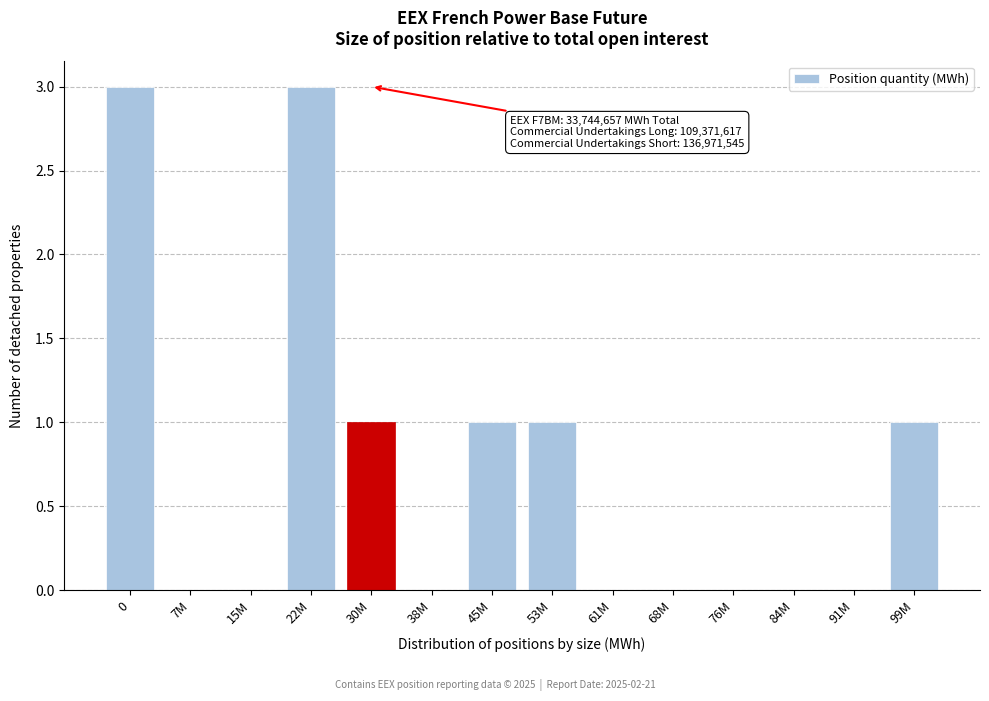

Reading left to right, list all the values displayed in this chart.

0=3	7M=0	15M=0	22M=3	30M=1	38M=0	45M=1	53M=1	61M=0	68M=0	76M=0	84M=0	91M=0	99M=1